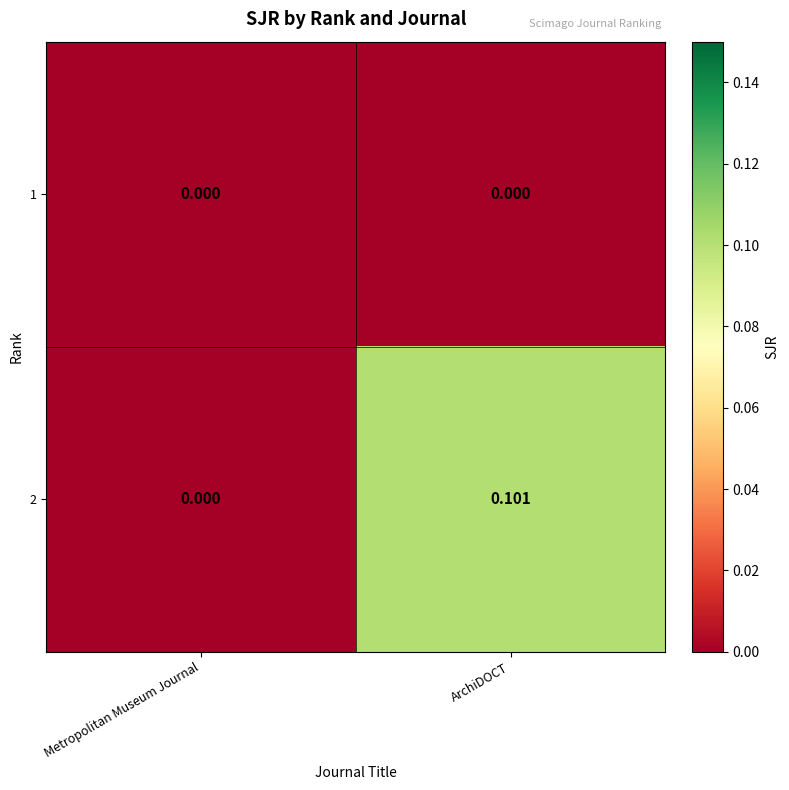

Is the value of 2 at ArchiDOCT greater than the value of 1 at Metropolitan Museum Journal?

Yes